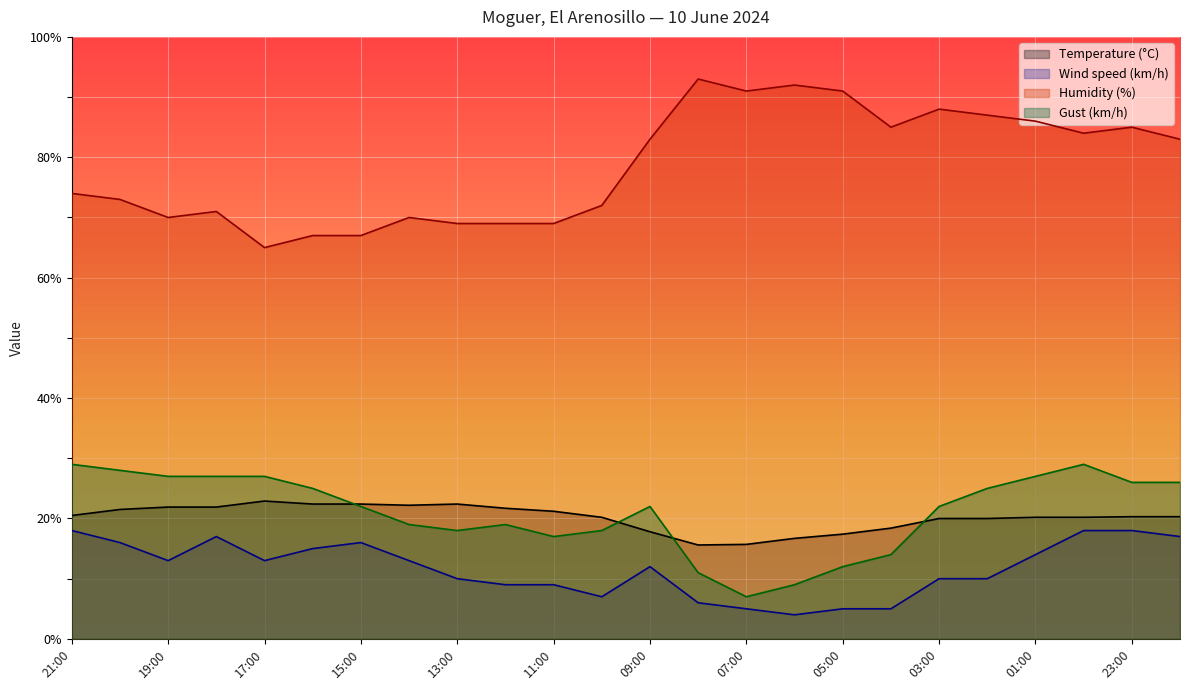

How many distinct data groups are displayed?

4